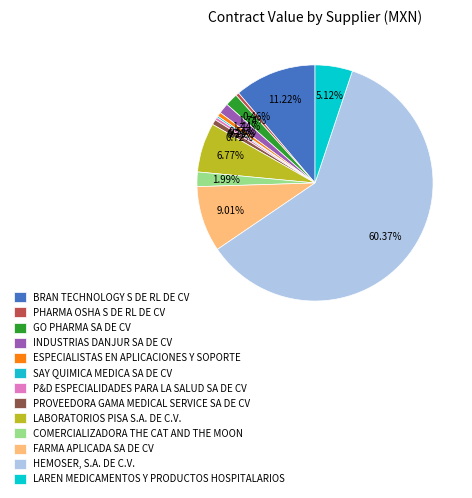

To the nearest percent, what is the average slice percentage?

8%